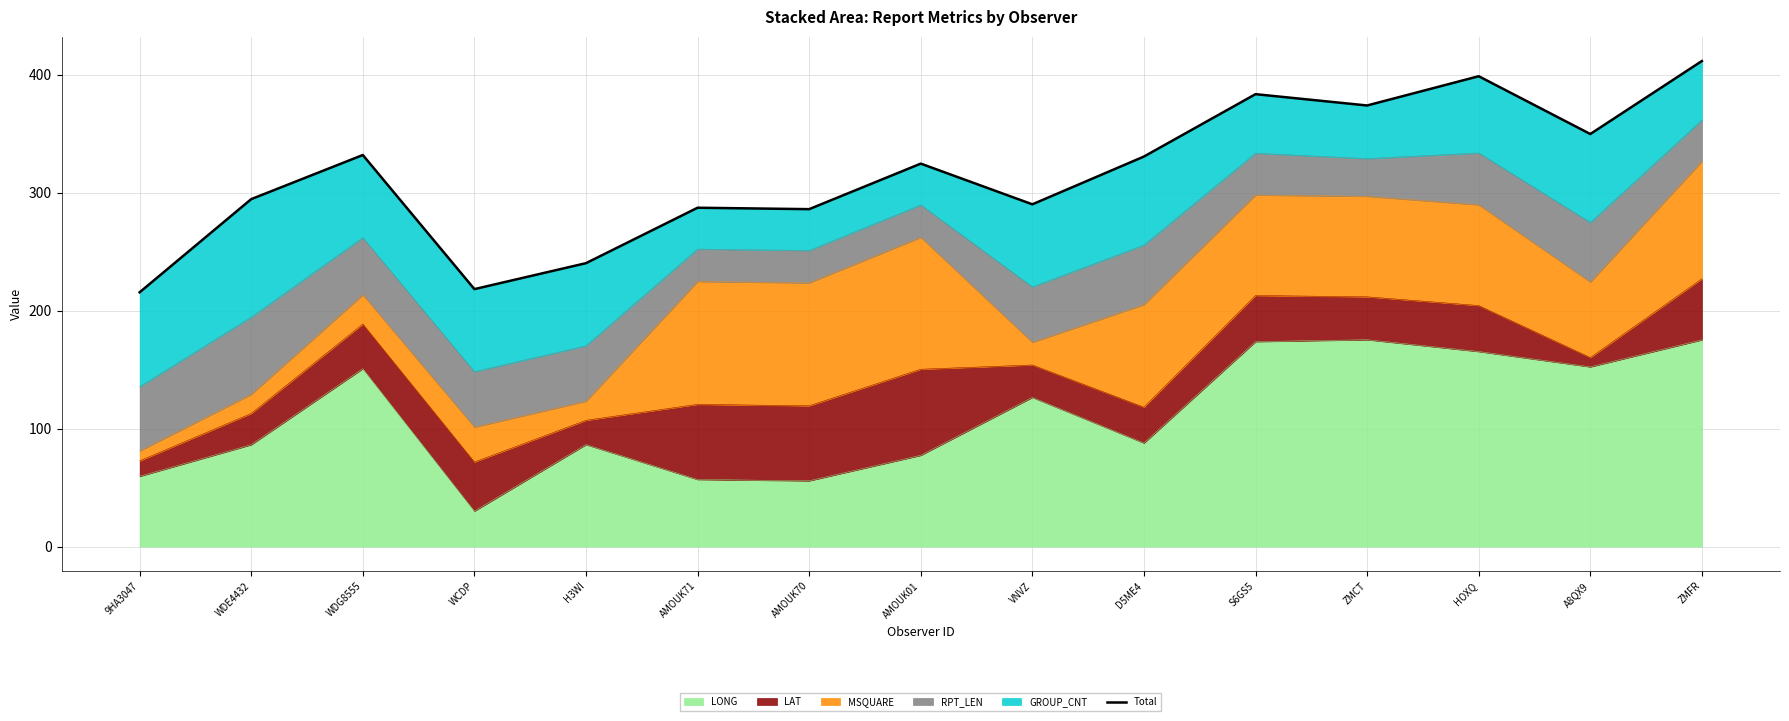

The value at VNVZ is 432.8. True or false?

False